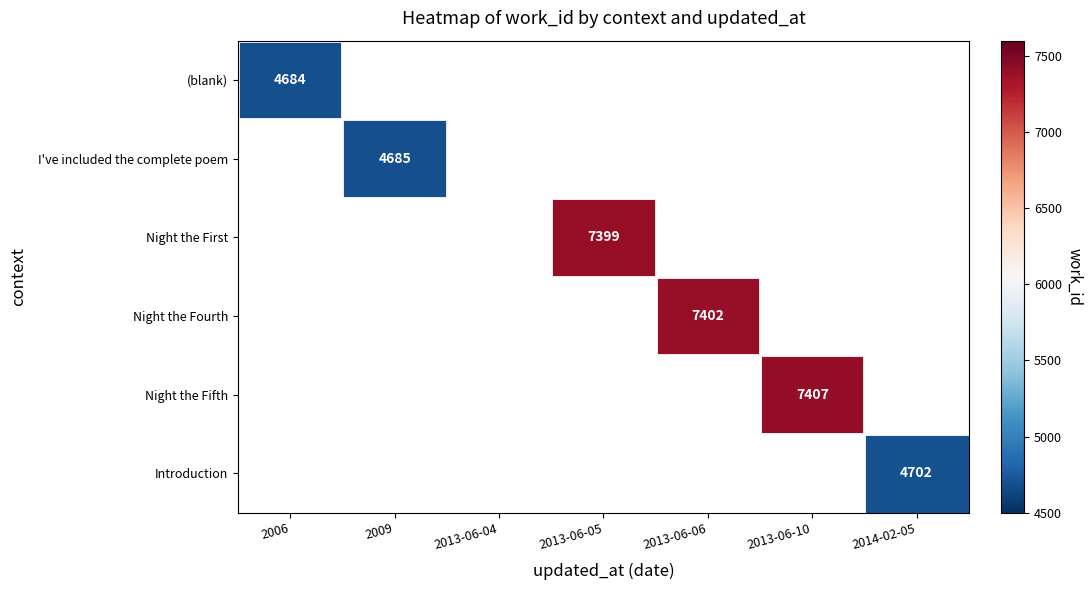

True or false: Night the Fourth has a value of 7402 at 2013-06-06.

True